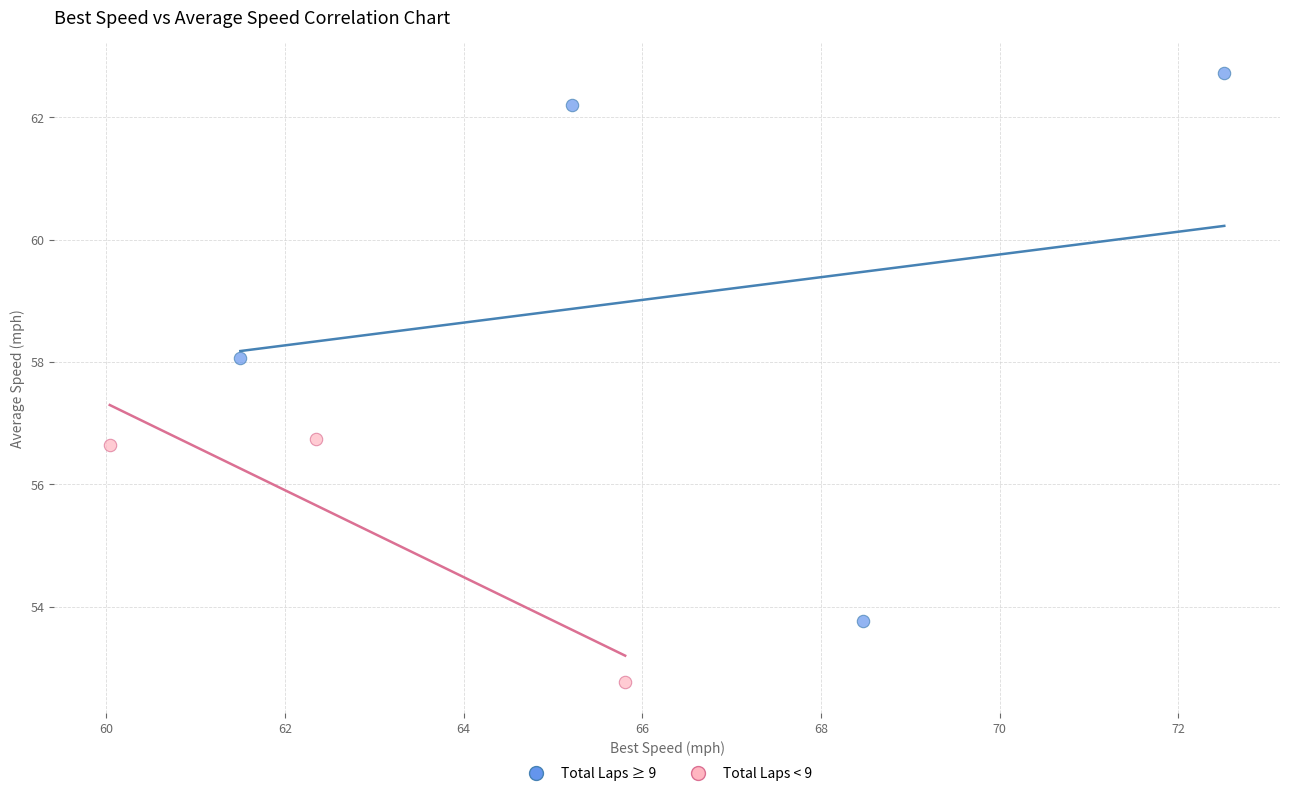

Which series reaches the maximum Y coordinate?

Total Laps ≥ 9